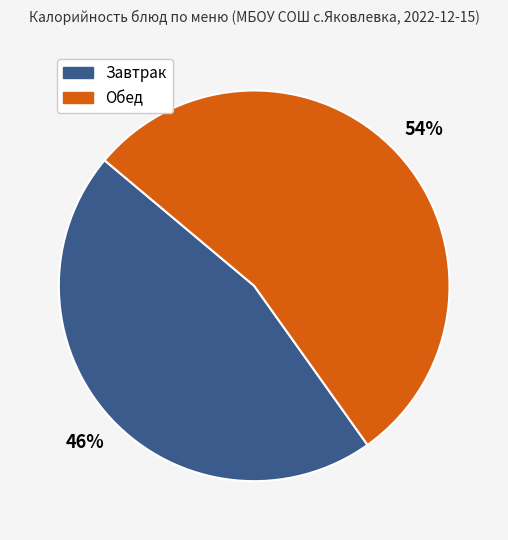

Is there any slice that represents more than half of the pie?

Yes